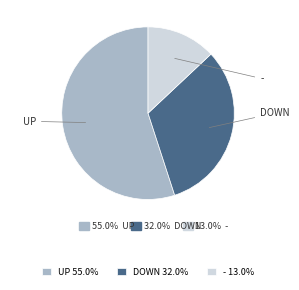

What is the smallest slice in the pie chart?

-